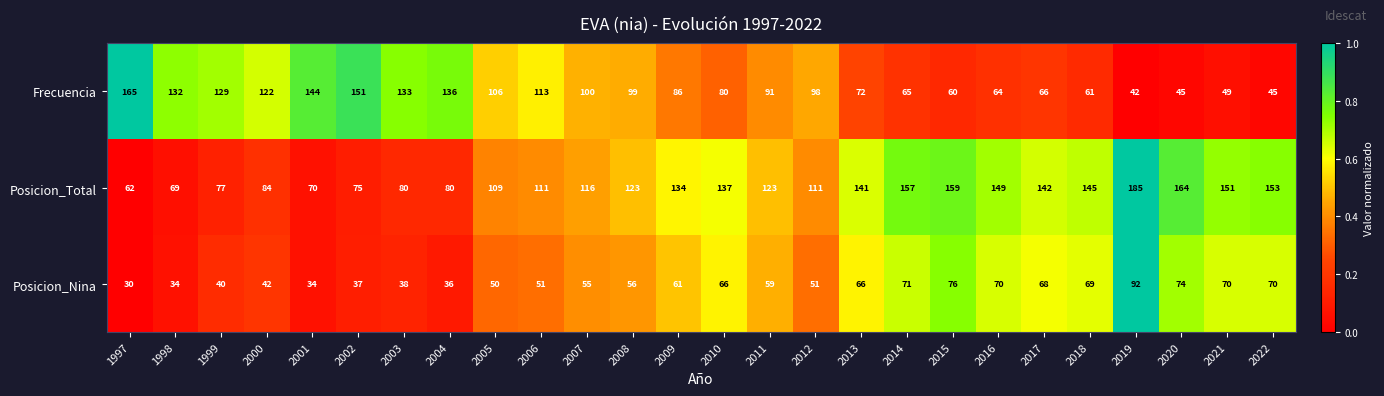

What is the total value across all series at 2001?

248